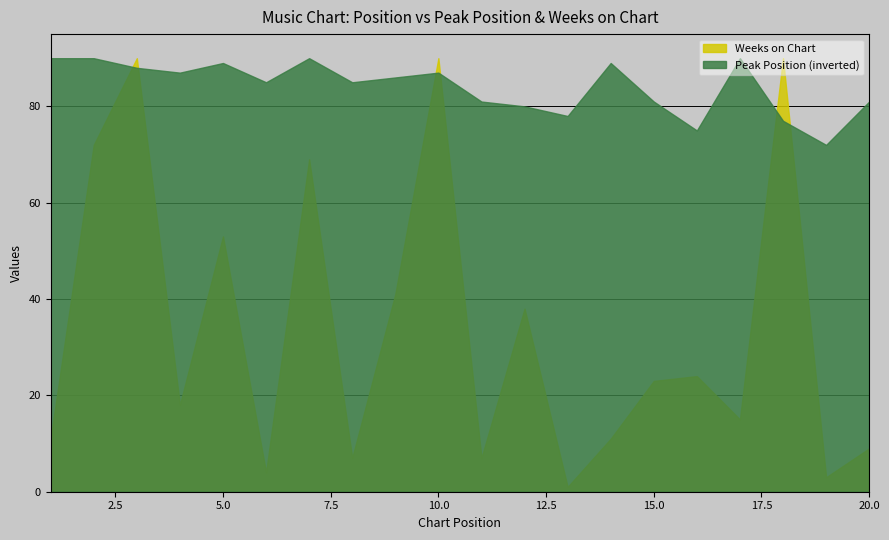

Read the Weeks on Chart value at 11, to the nearest 5.

5